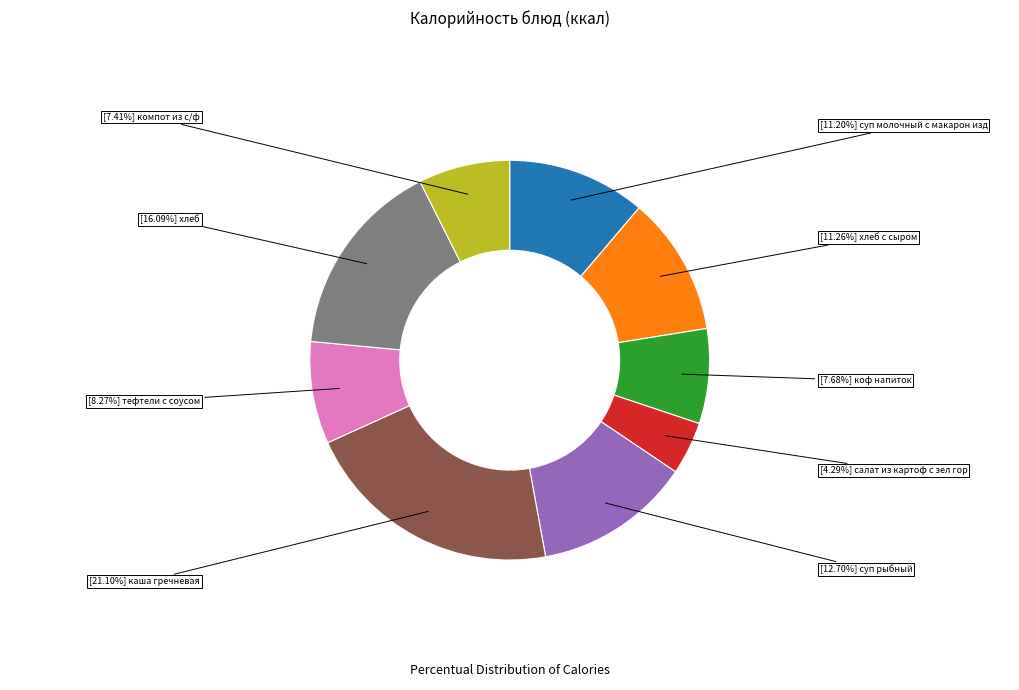

Which slice is the largest?

каша гречневая